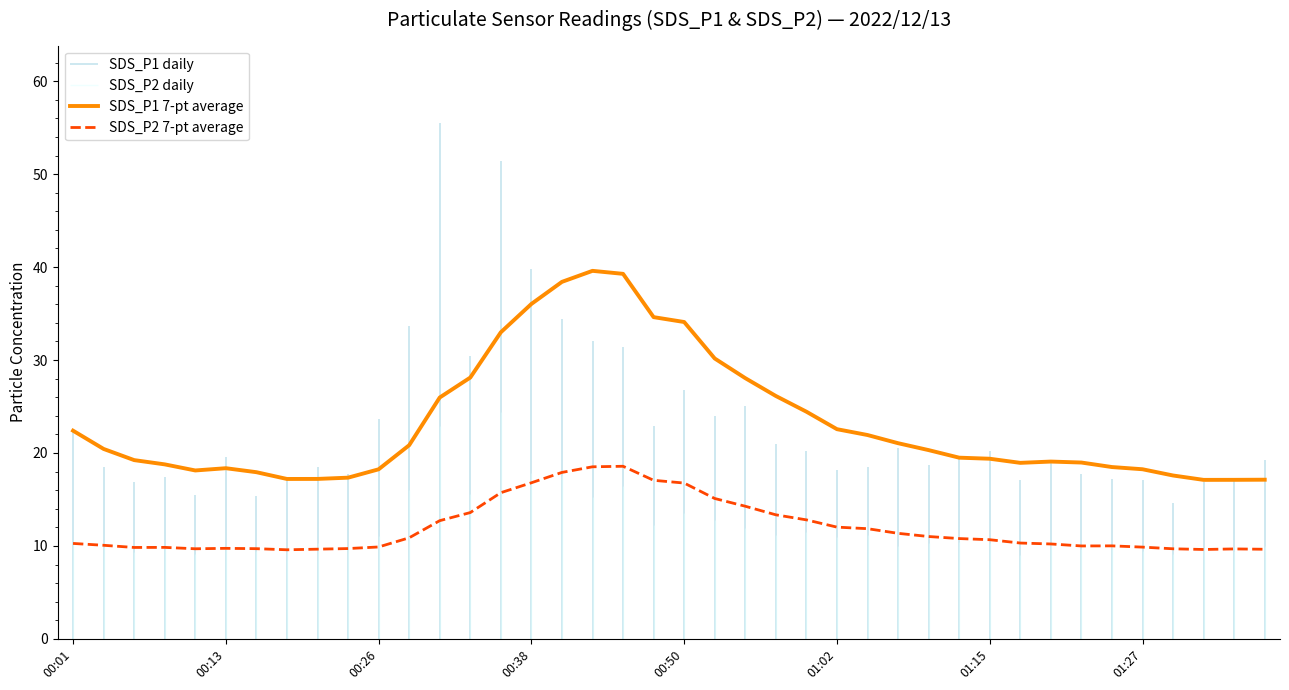

What is the difference between the SDS_P2 7-pt average values at 24 and 14?

2.9